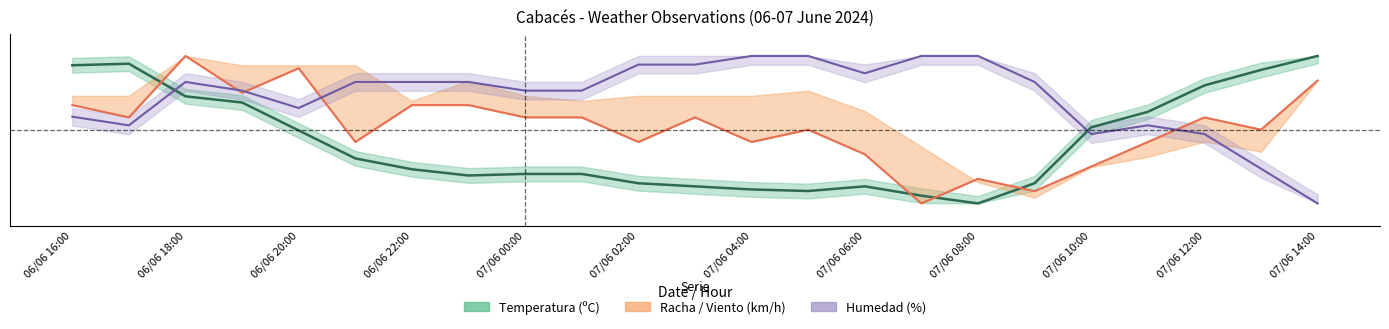

Which series has the largest range (max minus min)?

Temperatura (ºC)